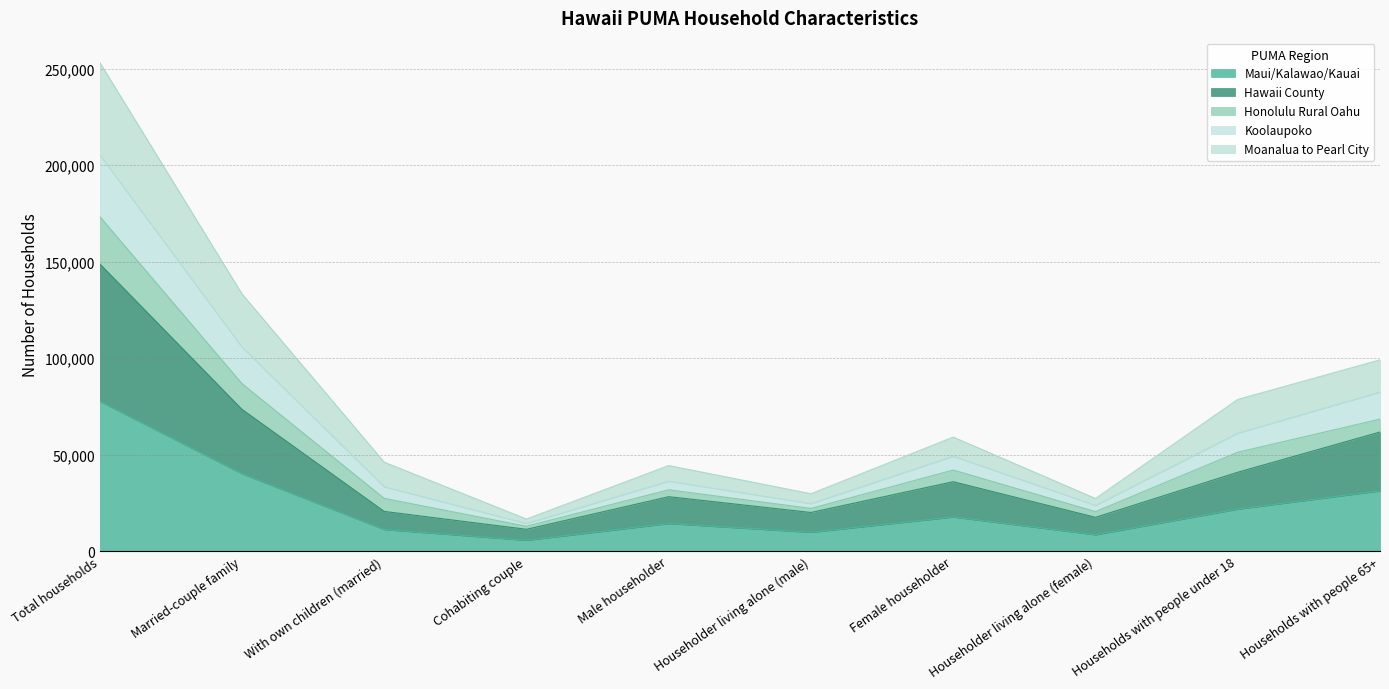

What is the lowest value of the Maui/Kalawao/Kauai series?

5595